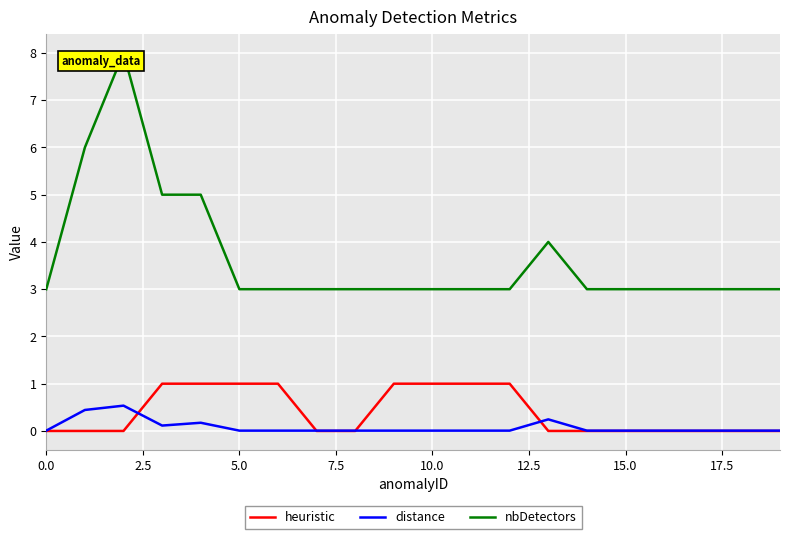

True or false: distance and nbDetectors cross at least once.

False